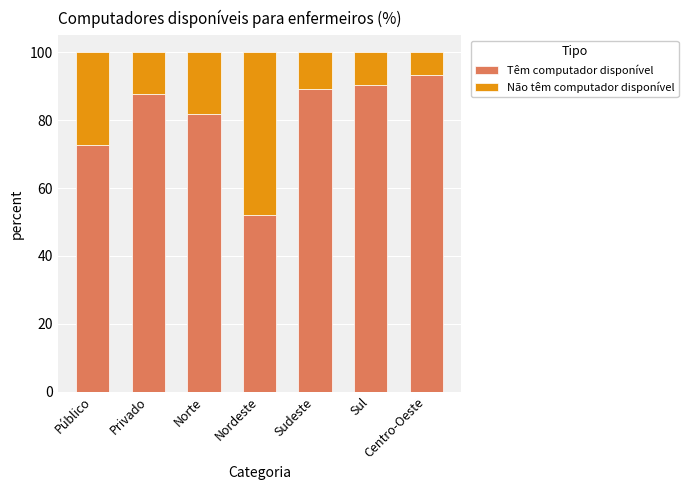

What is the total value across all series at Norte?

100.0